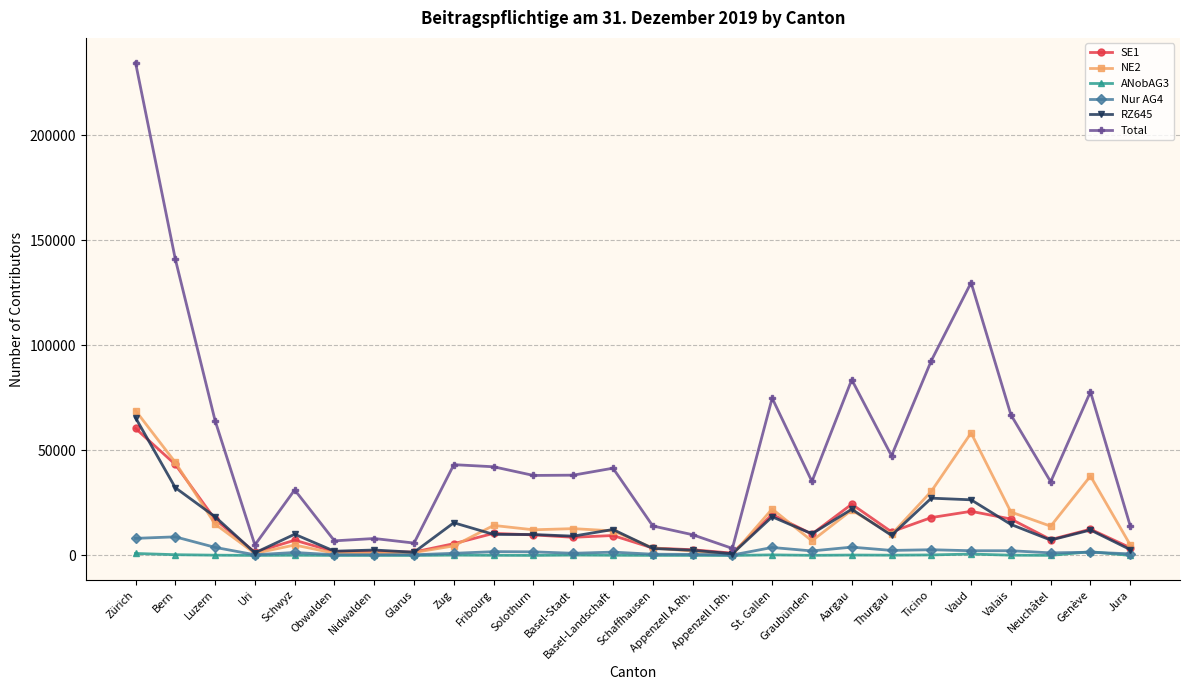

True or false: SE1 has more than 0 points higher than both neighbors.

True